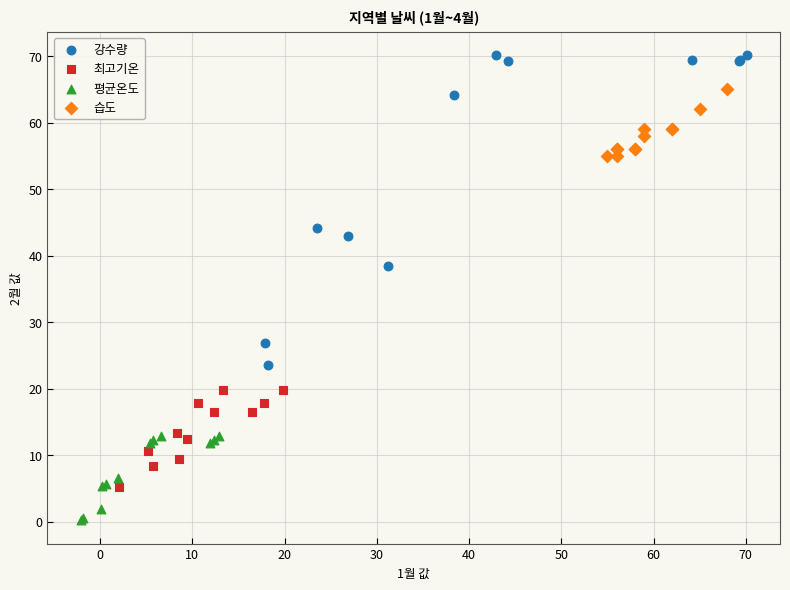

Which series reaches the maximum Y coordinate?

강수량